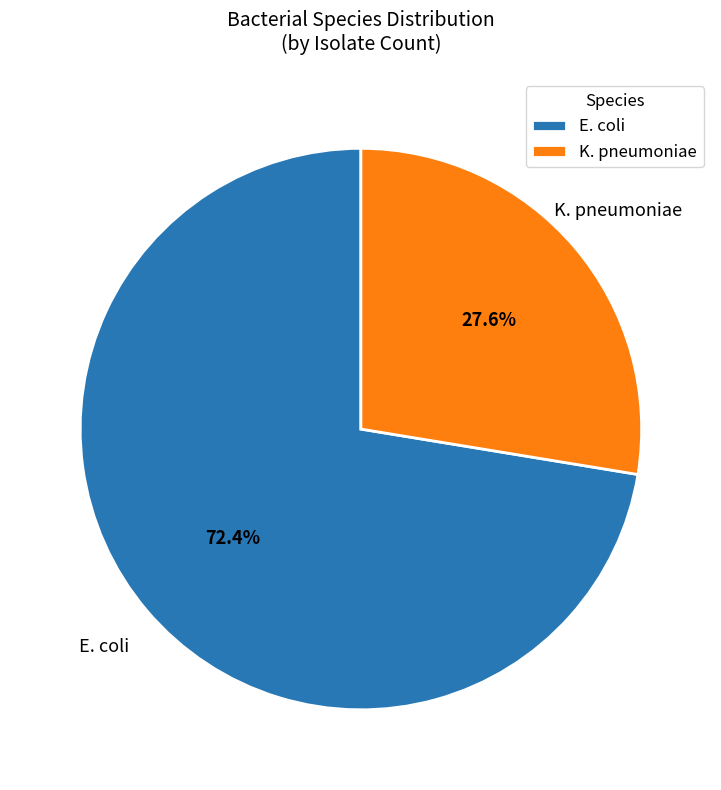

Is there any slice that represents more than half of the pie?

Yes